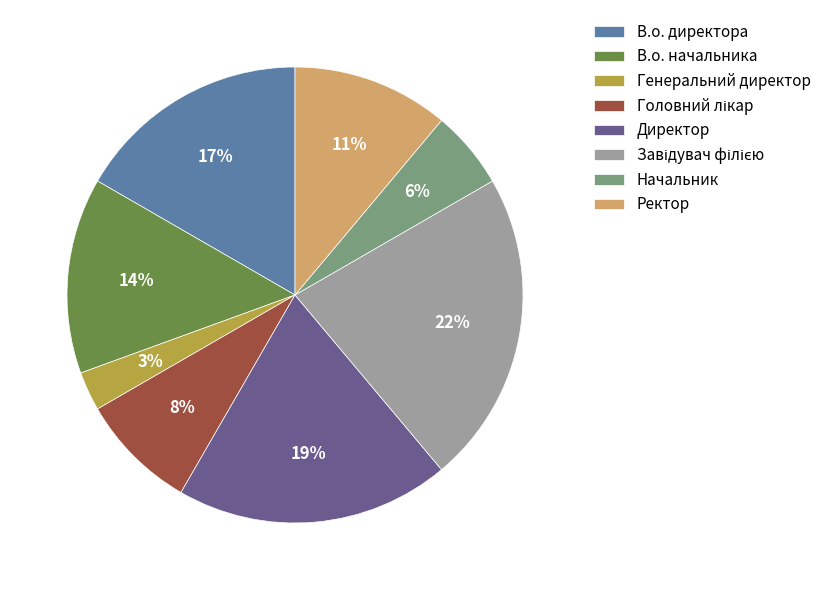

What is the smallest slice in the pie chart?

Генеральний директор